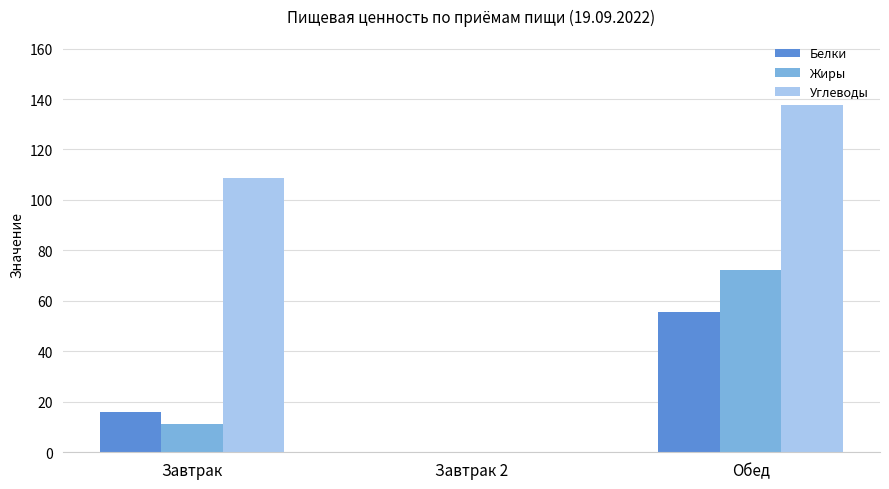

True or false: Белки has a value of 82.2 at Обед.

False